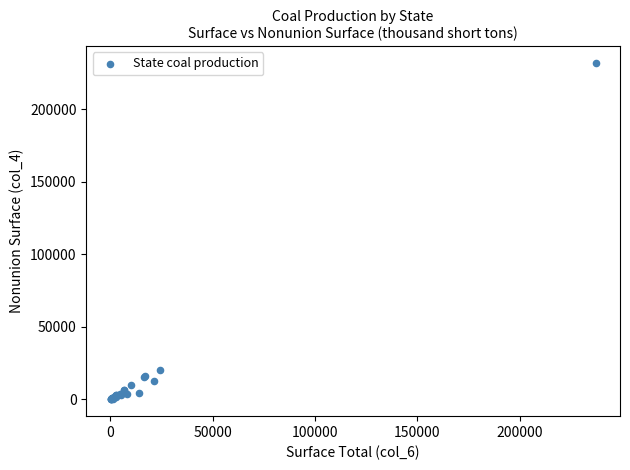

What Y value in the scatter plot is closest to 116030?

20186